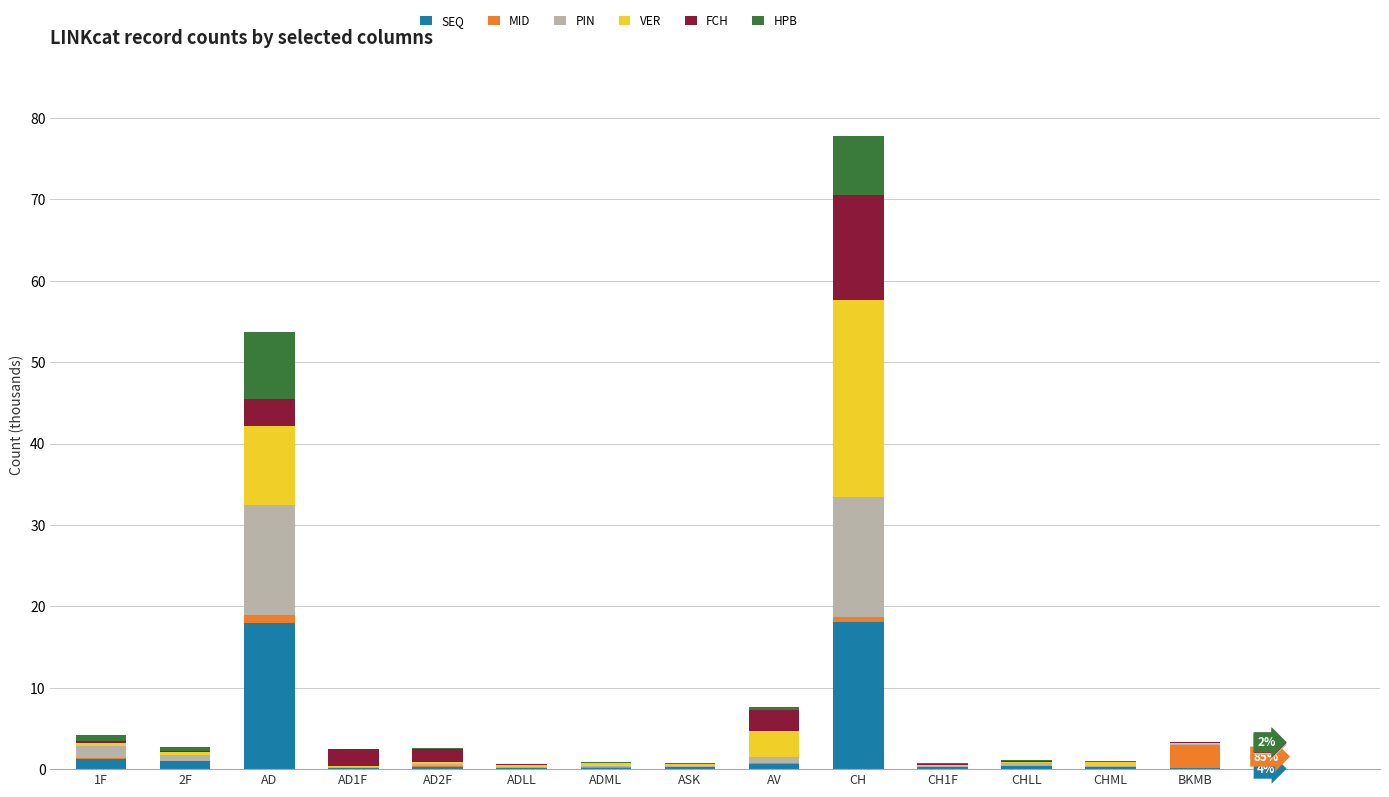

At which category is the sum across all series the highest?

CH